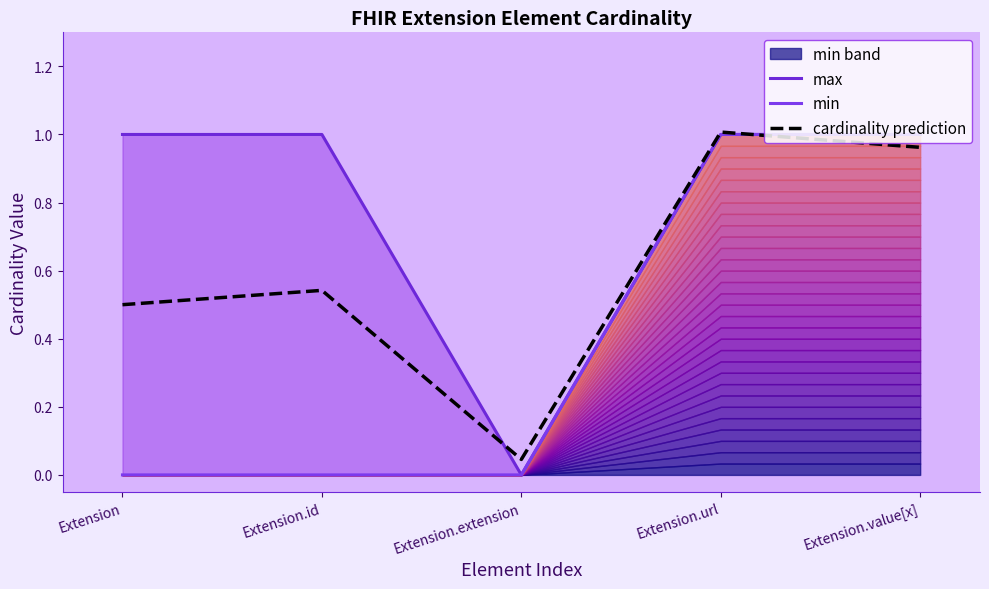

At which category does max reach its first local valley?

Extension.extension